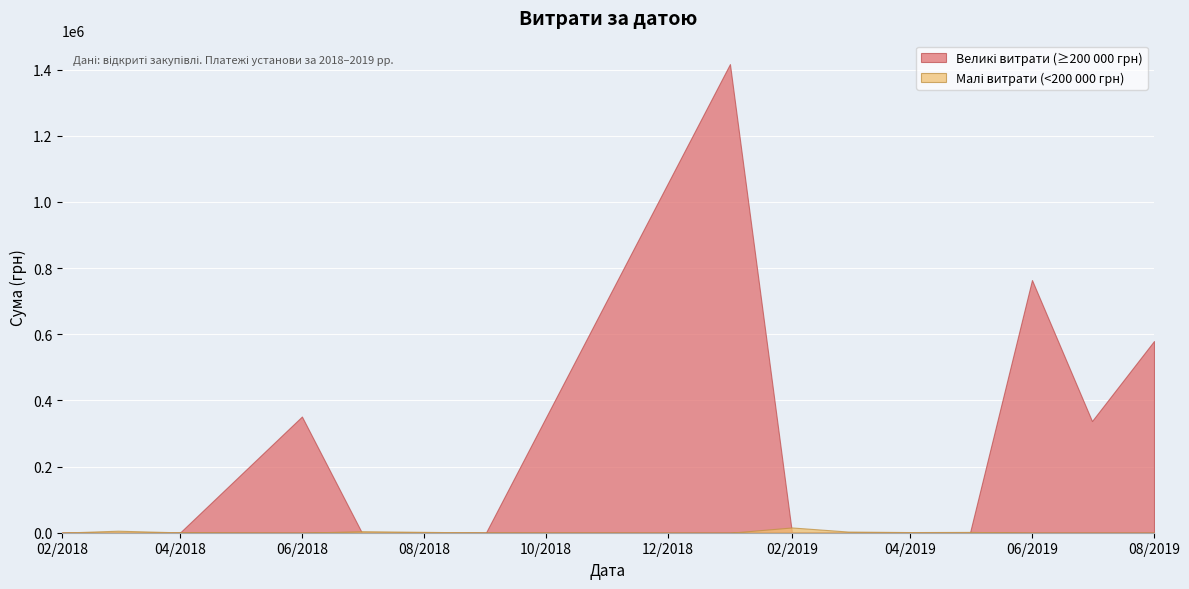

What is the greatest value displayed?

1416439.6